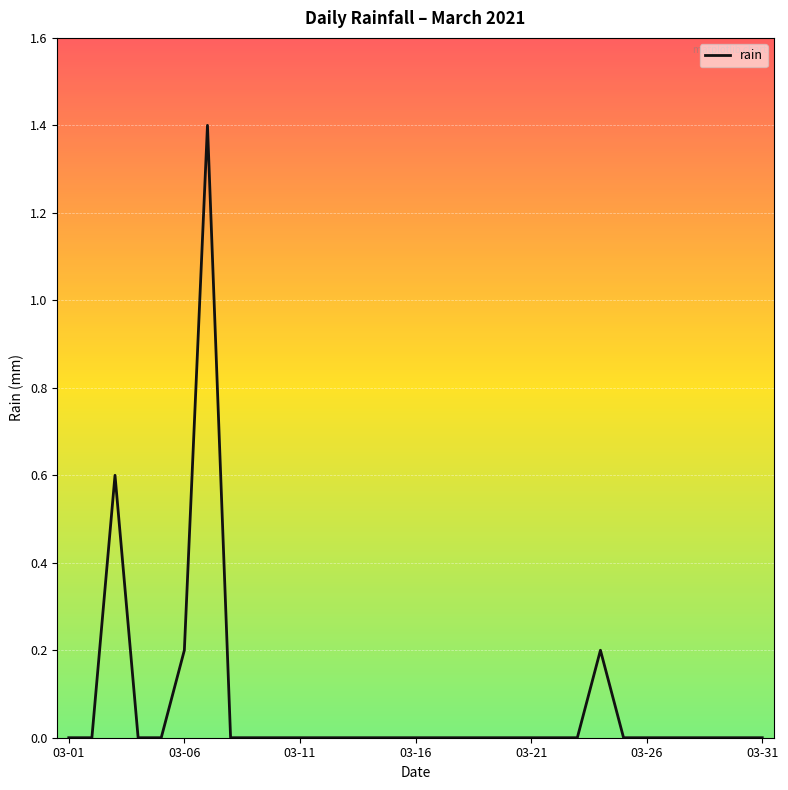

What is the maximum value shown in the chart?

1.4